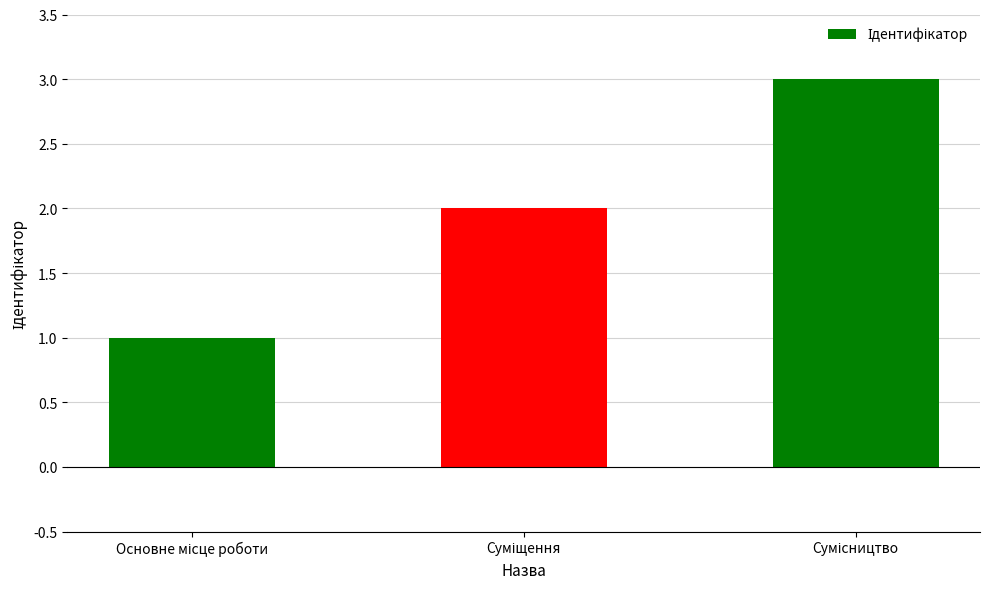

What is the greatest value displayed?

3